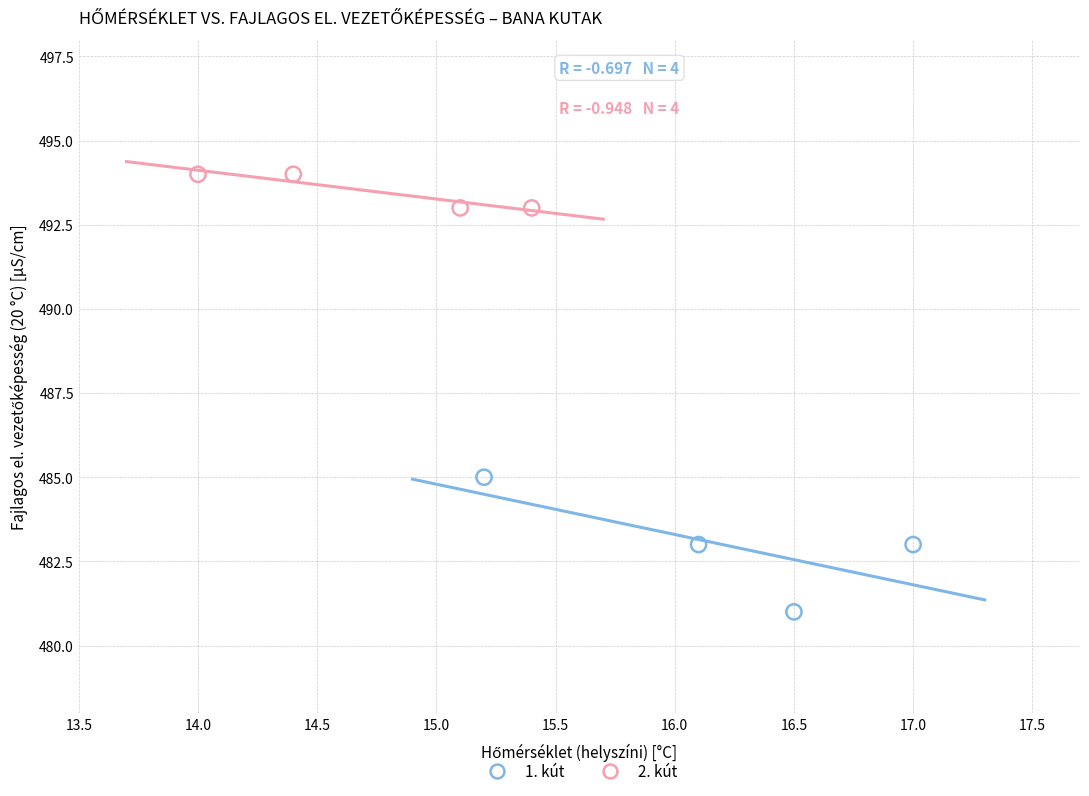

Which series reaches the maximum Y coordinate?

2. kút